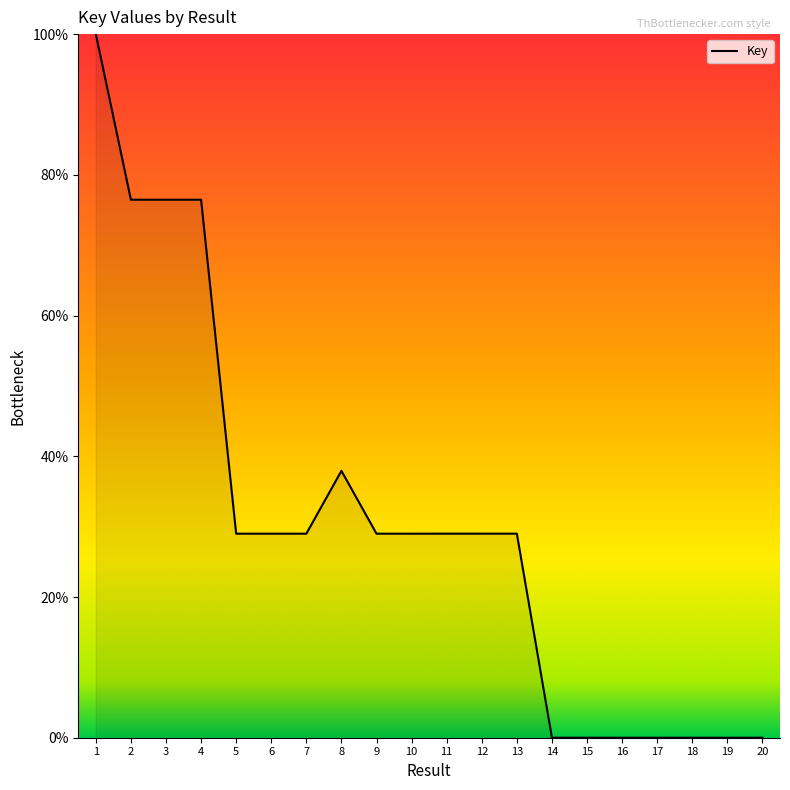

Is it true that the value at 7 is 13.2?

False